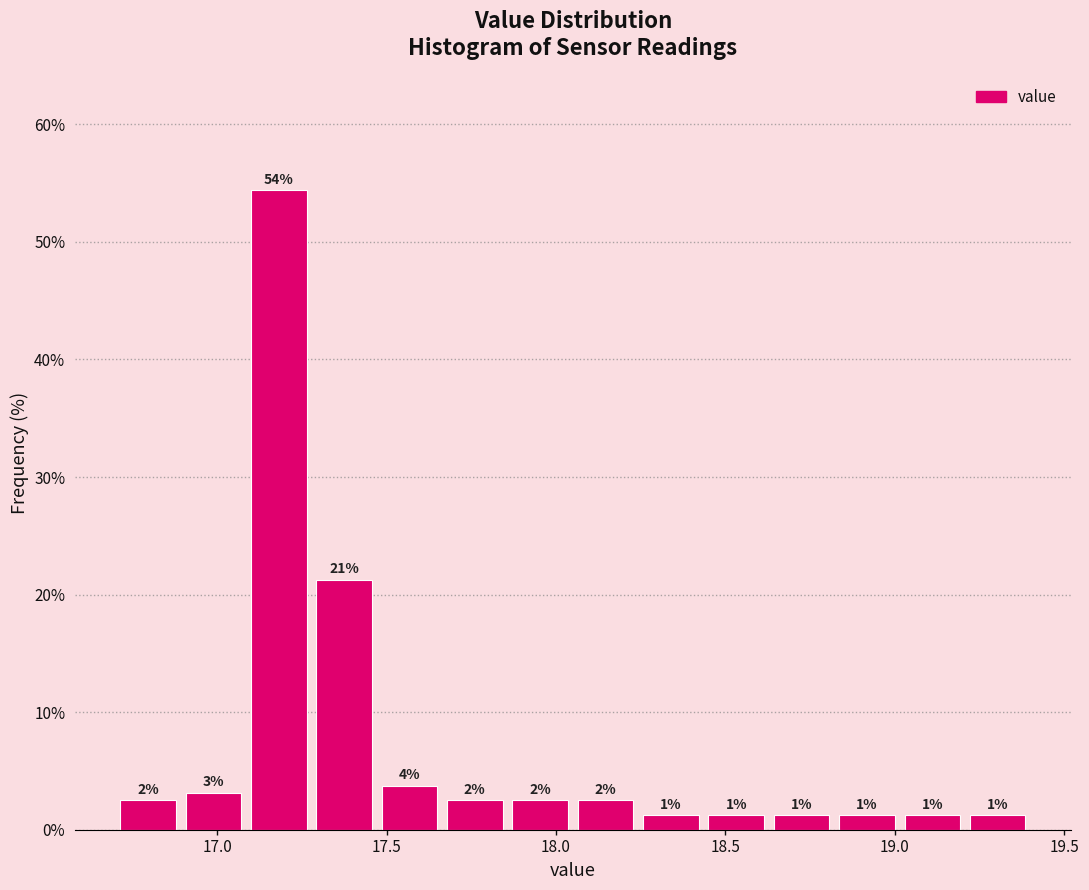

Around what value on the x-axis is the tallest bar? Give the approximate position of its centre, as read against the axis.

17.20